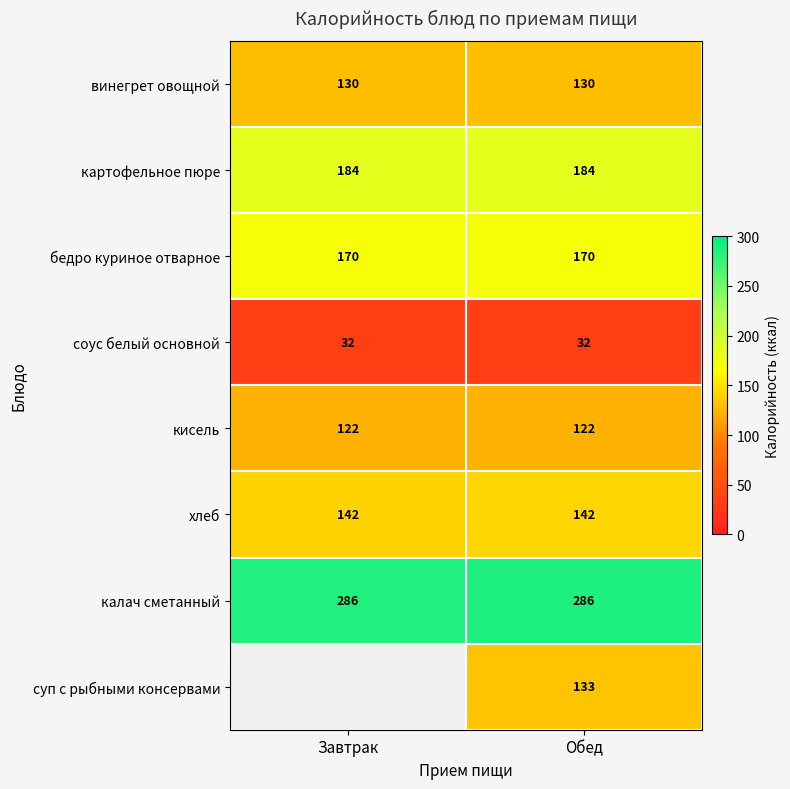

What value does the кисель series have at Завтрак?

122